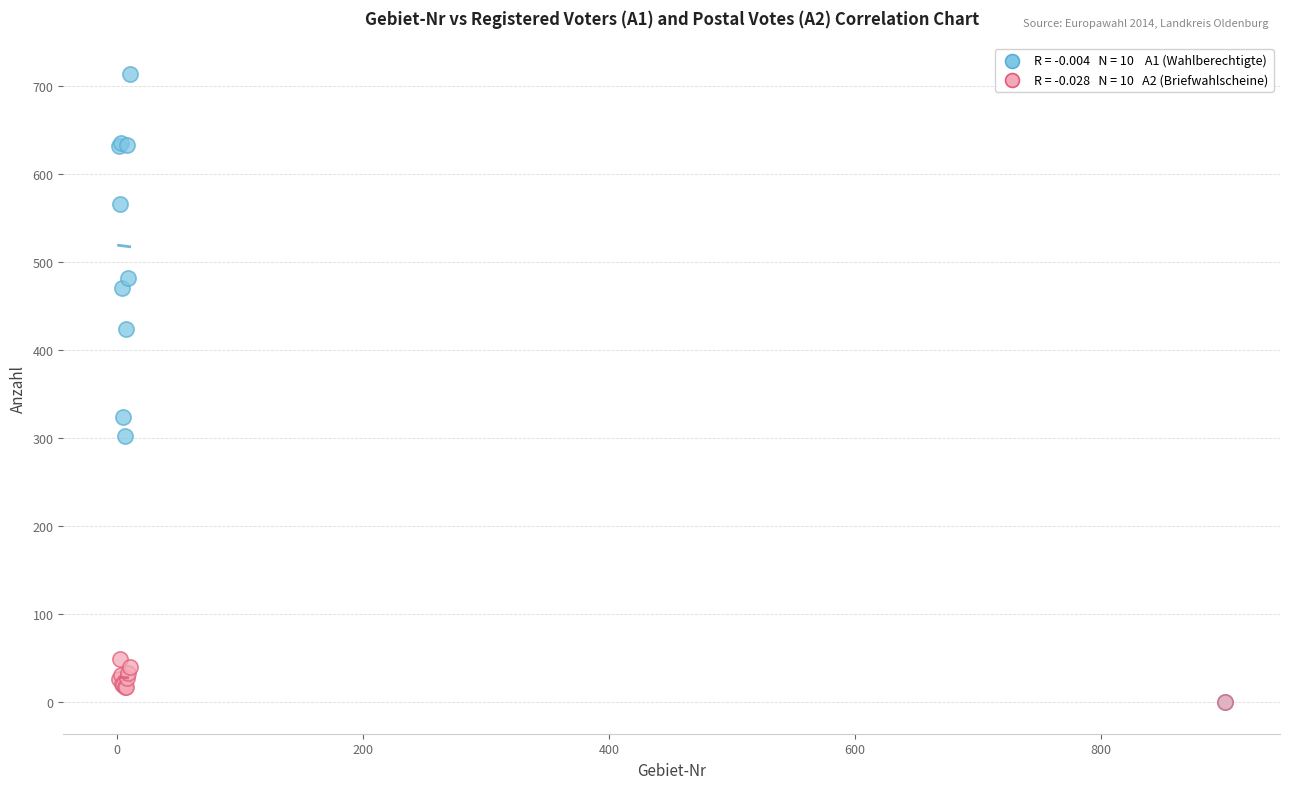

Across all series, what Y value is closest to 356?

324